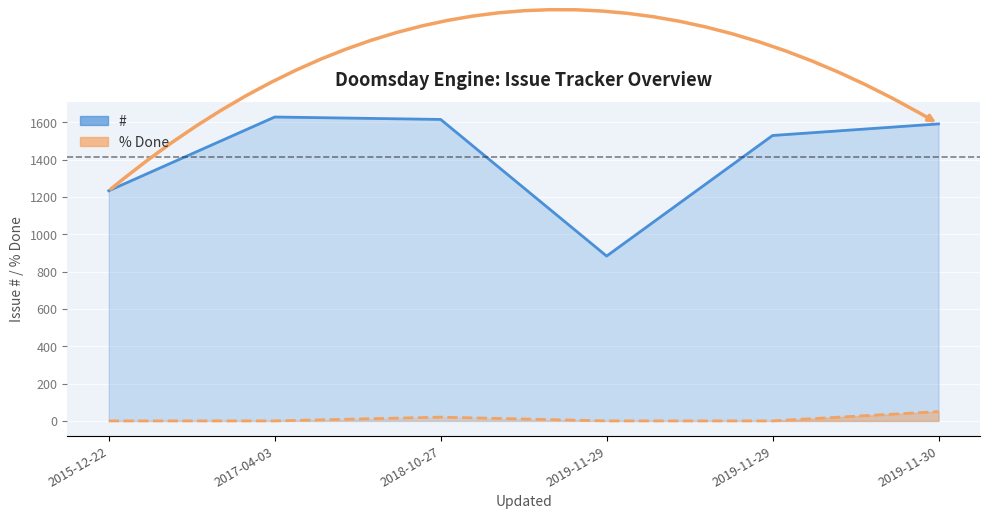

True or false: # and % Done cross at least once.

False